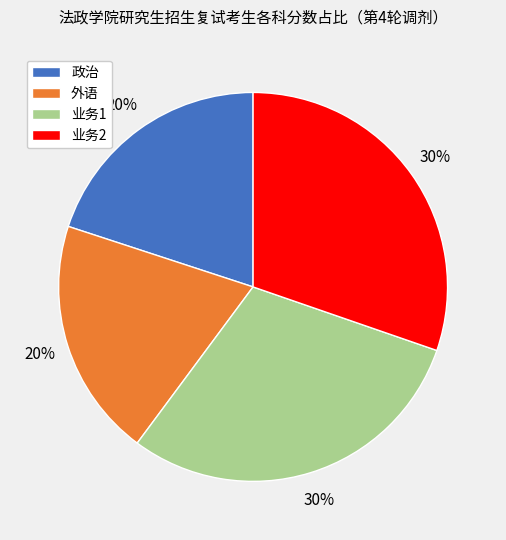

The 业务2 slice represents 16% of the pie. True or false?

False